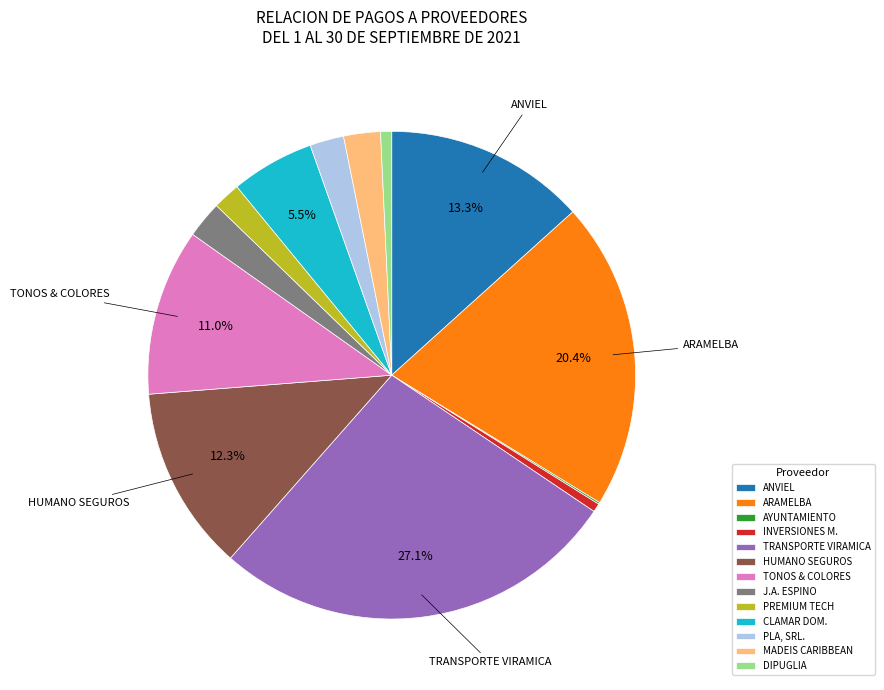

Does any single category account for the majority?

No